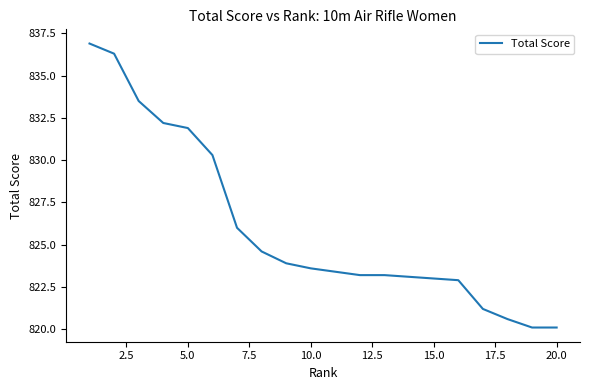

What is the maximum value shown in the chart?

836.9